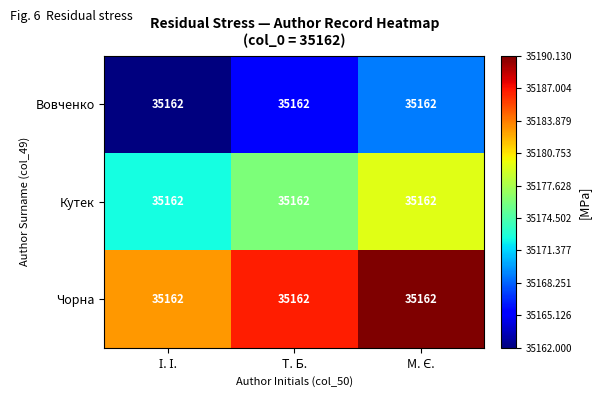

At which category is the sum across all series the highest?

М. Є.